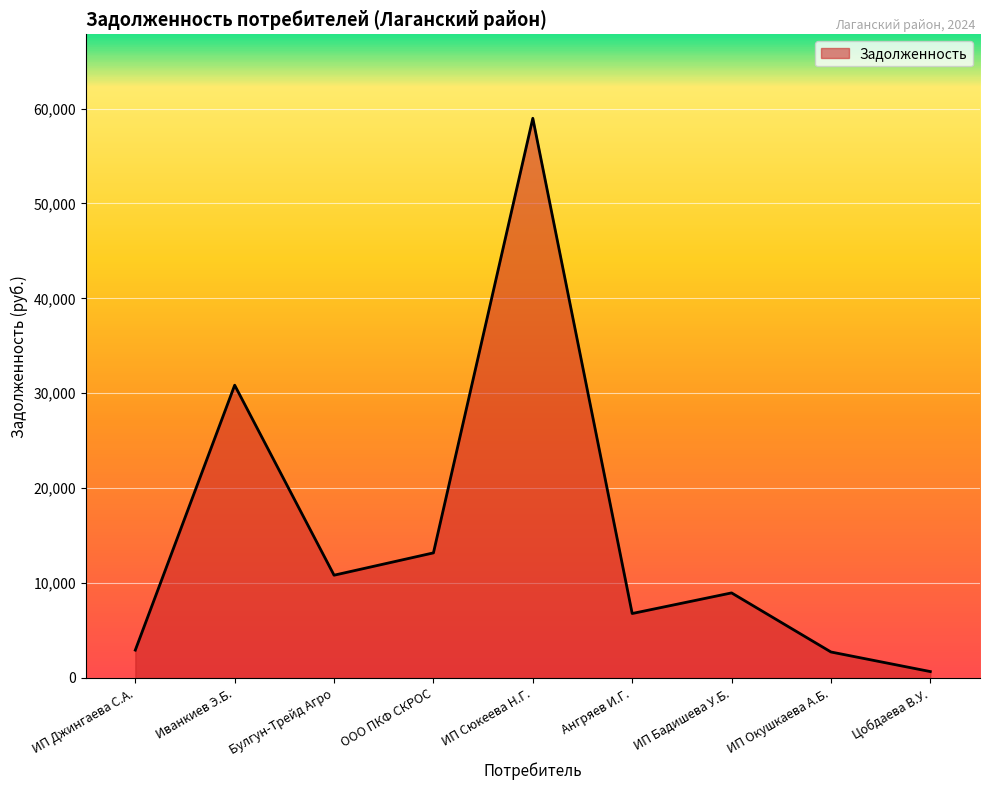

Which label corresponds to the smallest value in the chart?

Цобдаева В.У.